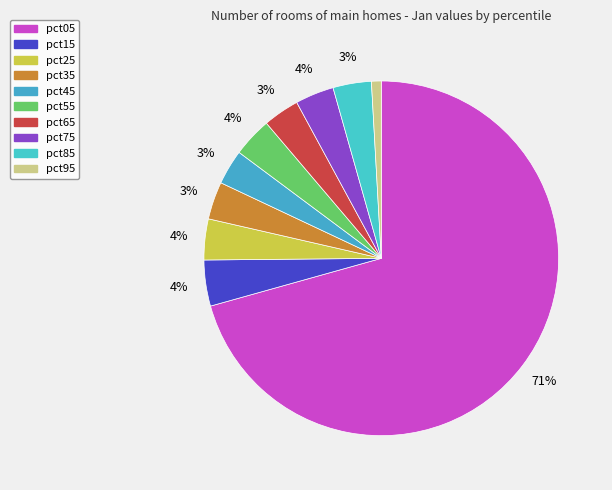

How many segments does this pie chart have?

10